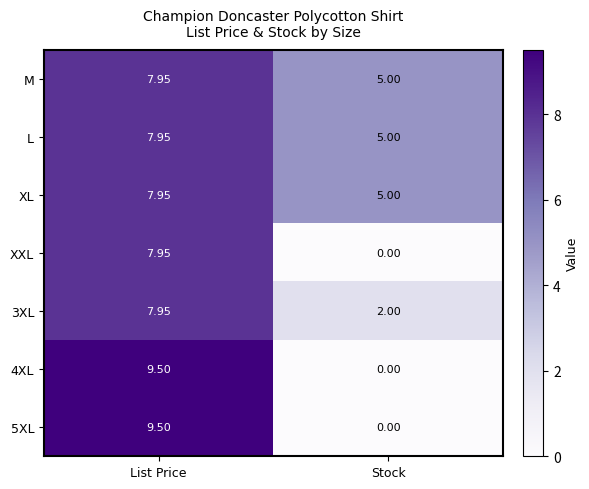

List the labels in order of XXL value, smallest first.

Stock, List Price